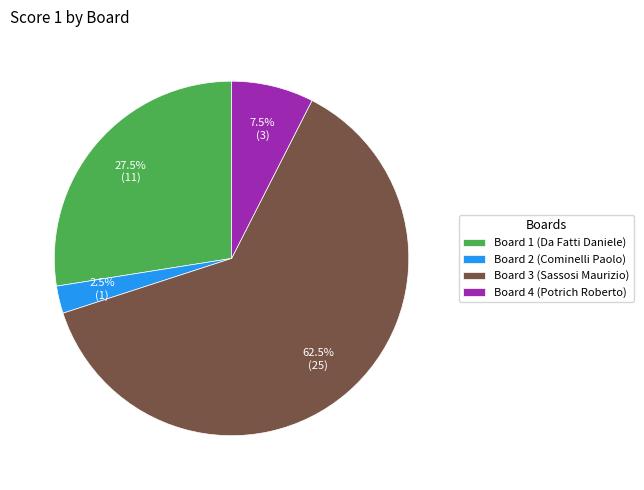

To the nearest percent, what is the combined percentage of Board 3 (Sassosi Maurizio) and Board 4 (Potrich Roberto)?

70%